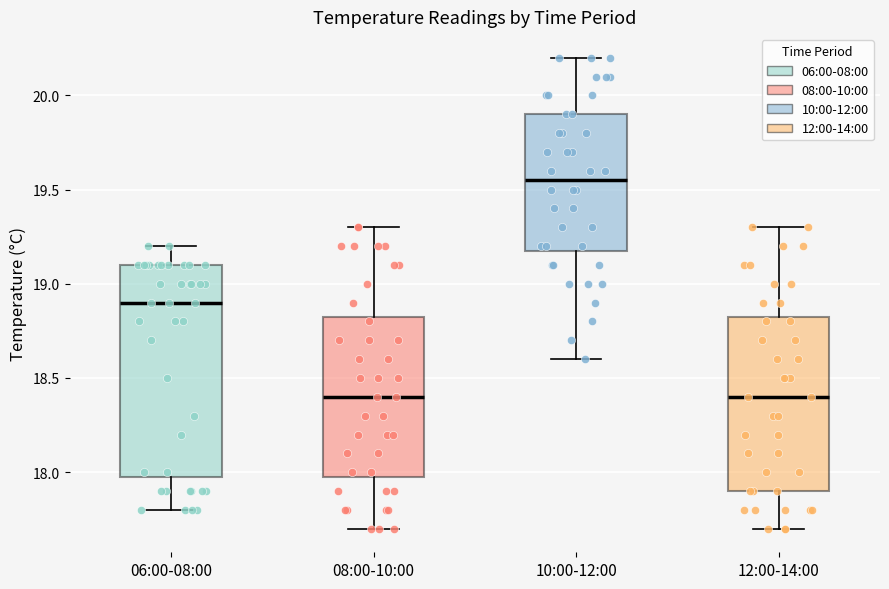

Comparing the boxes themselves (not the whiskers), which one is the tallest?

06:00-08:00